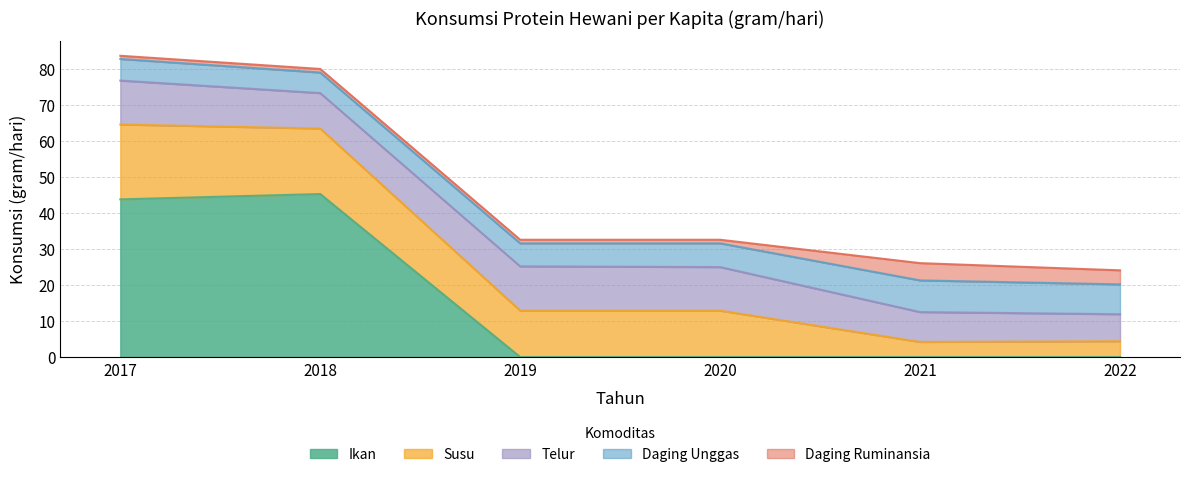

Which category has the lowest value across all series?

2019